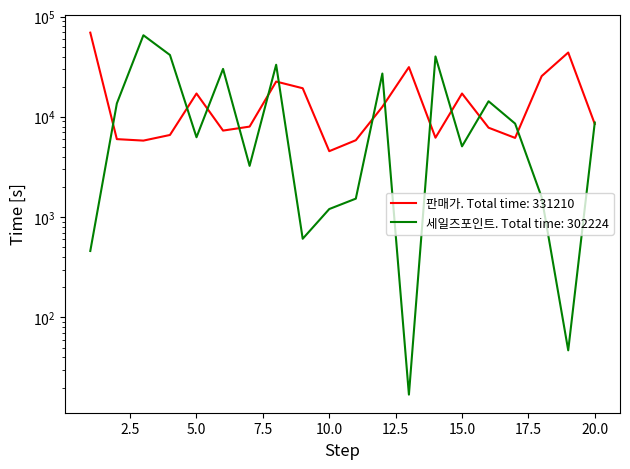

Which category has the lowest value across all series?

13